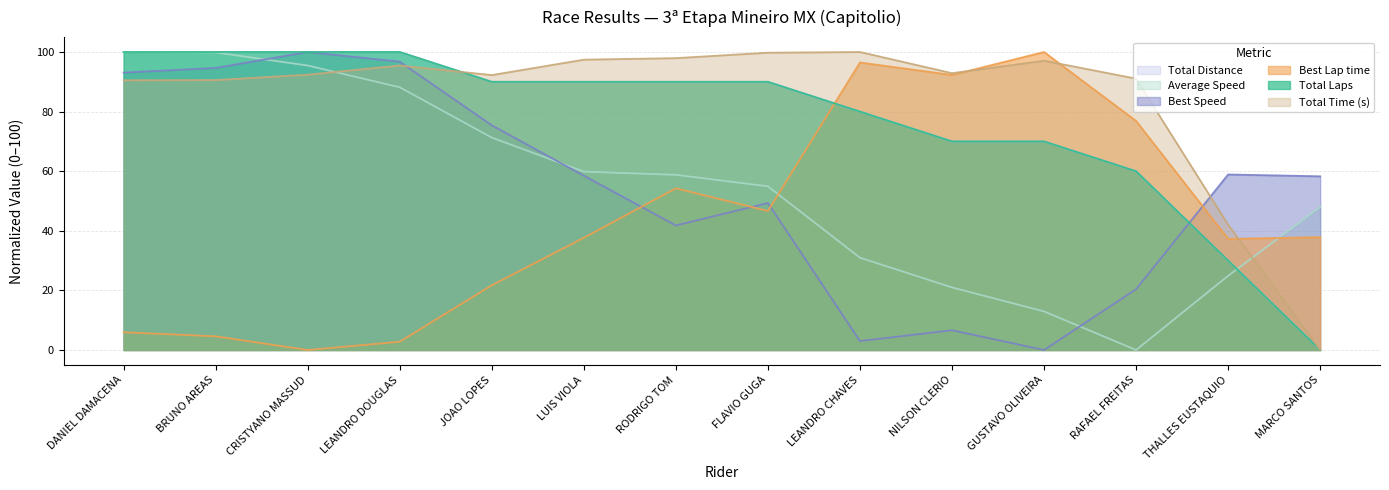

At which label does Average Speed reach its peak?

DANIEL DAMACENA